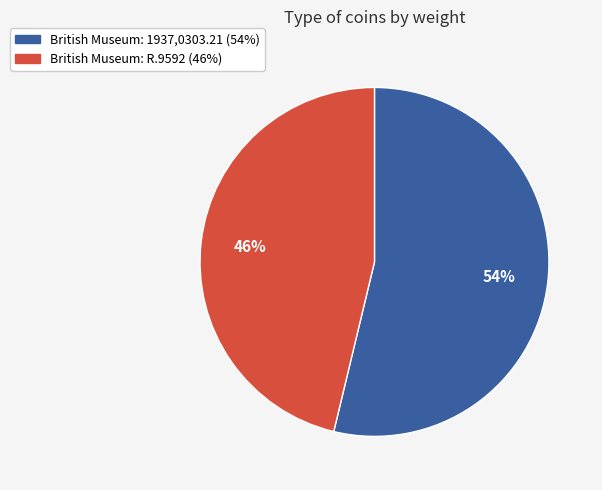

Approximately how many times larger is the value at British Museum: R.9592 compared to British Museum: 1937,0303.21?

0.9